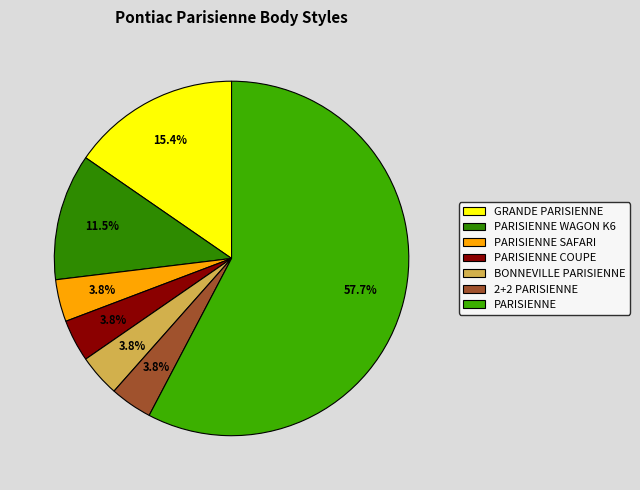

Does any single category account for the majority?

Yes